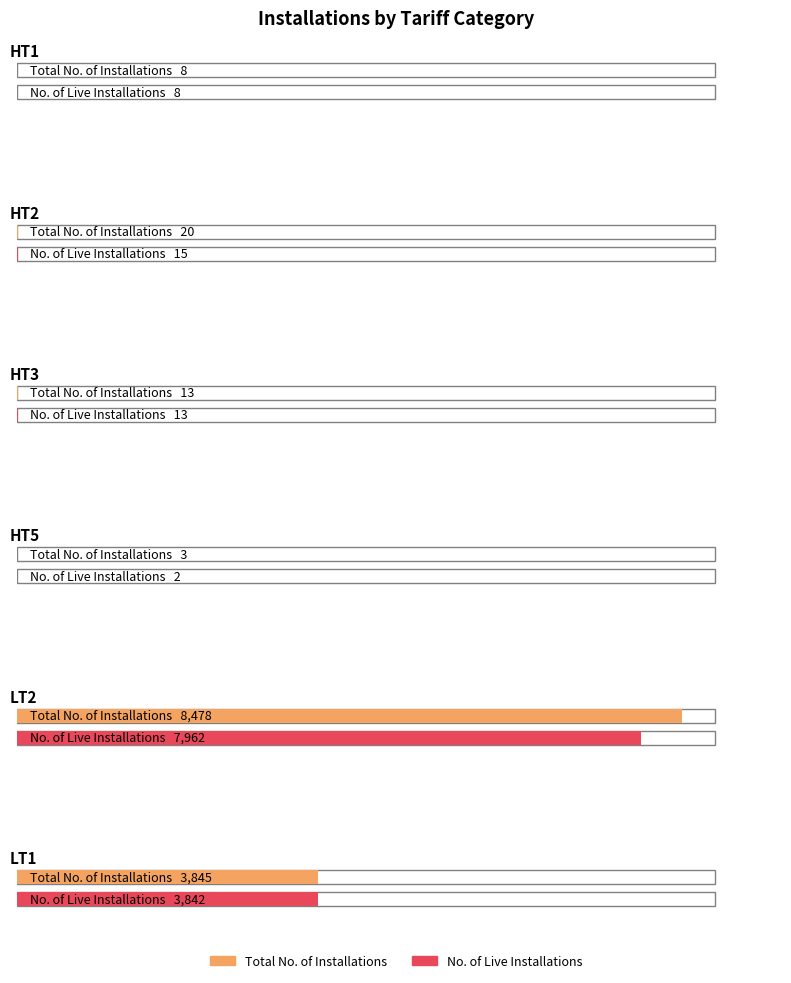

At HT1, list the series in order from largest to smallest.

Total No. of Installations, No. of Live Installations